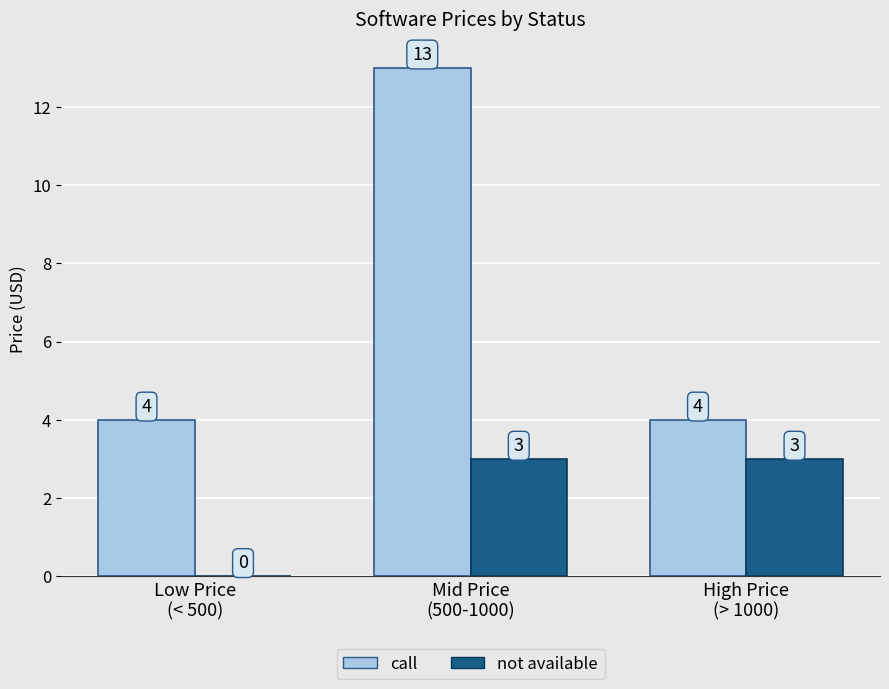

Which series has the largest total across all categories?

call